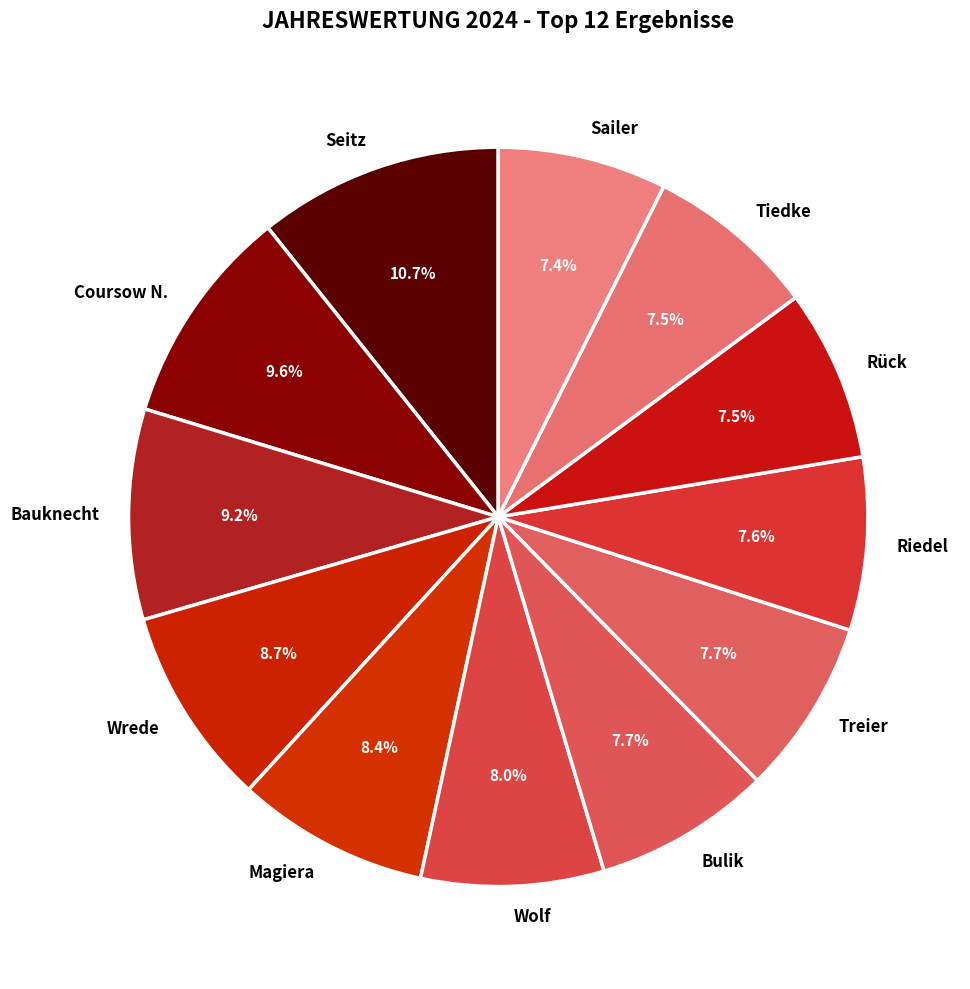

What percentage is the Seitz slice, to the nearest percent?

11%